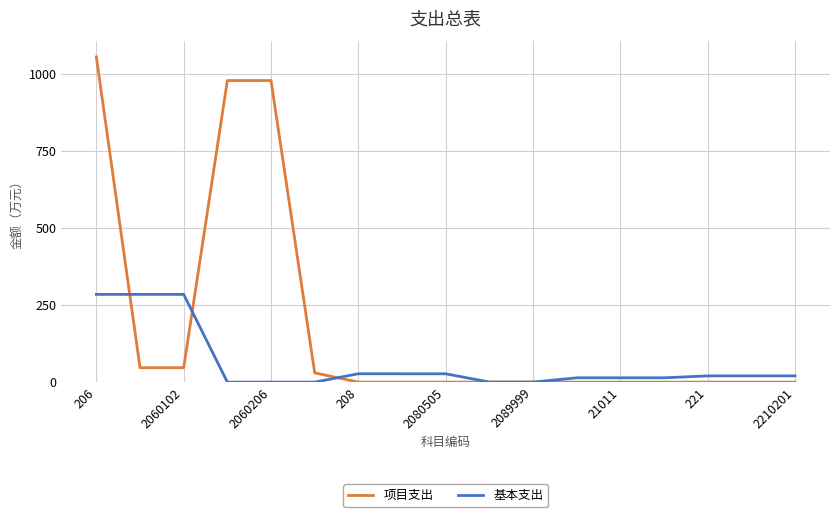

Which series has the largest total across all categories?

项目支出